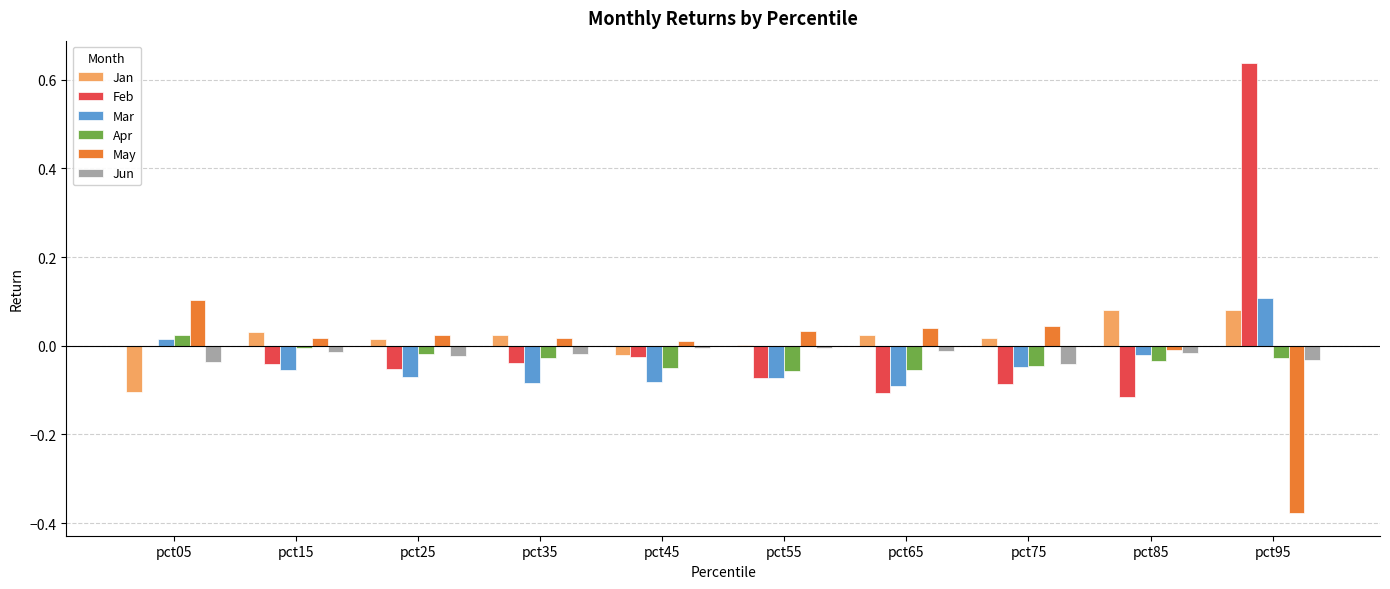

How many data points does each series have?

10